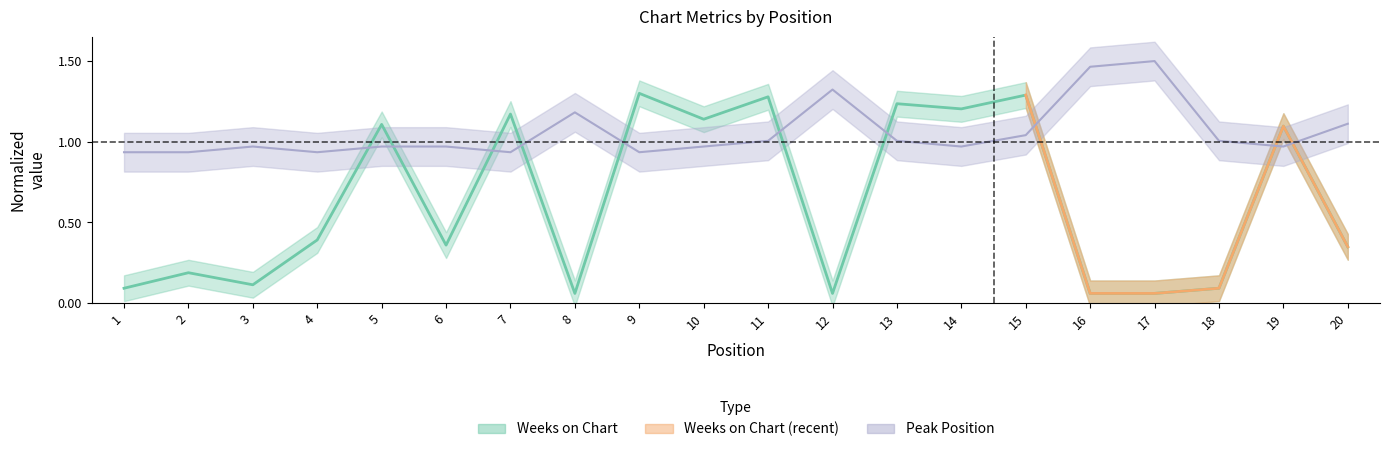

Where is the first local maximum for Weeks on Chart?

2